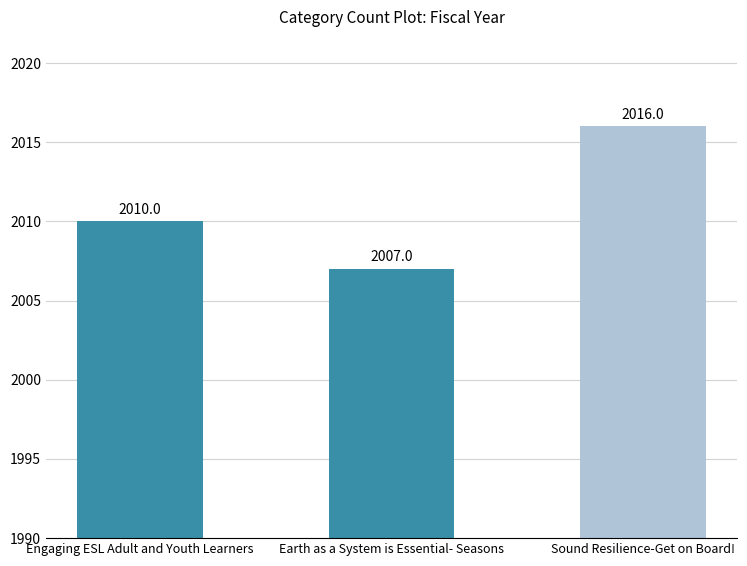

Which category has the highest value across all series?

Sound Resilience-Get on Board!